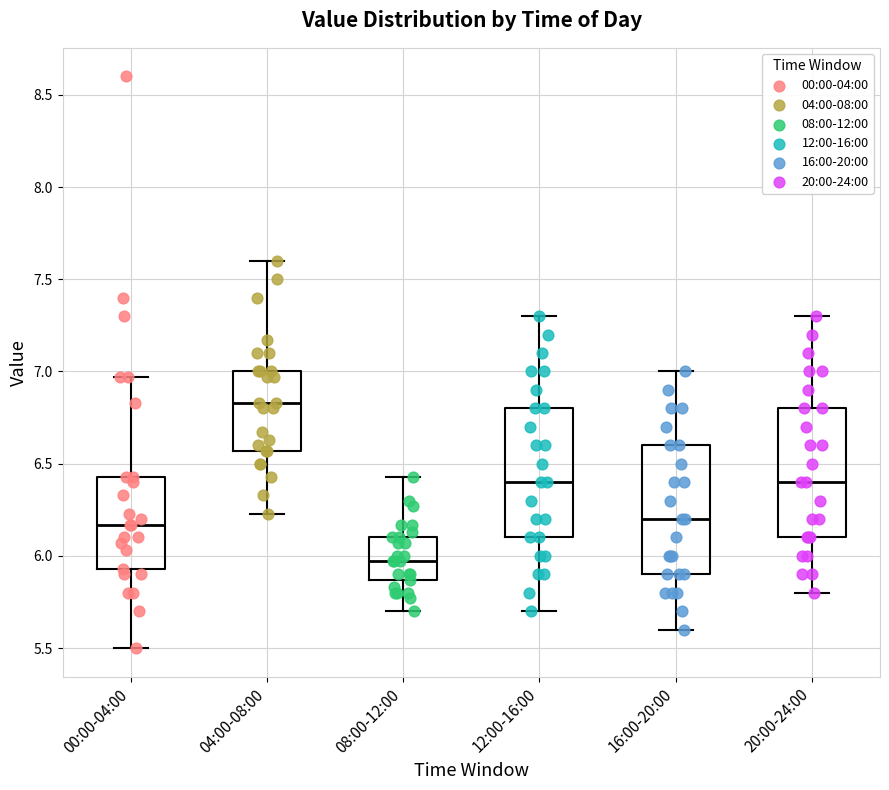

Reading left to right, transcribe this box plot: for each box, give where its median line is, the range the box spans, and where its two whiskers end, as read against the y-axis. The values are not printed on the chart, so give them approximately, as read against the axis.

00:00-04:00: median 6.15, box 5.95 to 6.45, whiskers 5.50 to 6.95
04:00-08:00: median 6.85, box 6.55 to 7.00, whiskers 6.25 to 7.60
08:00-12:00: median 5.95, box 5.85 to 6.10, whiskers 5.70 to 6.45
12:00-16:00: median 6.40, box 6.10 to 6.80, whiskers 5.70 to 7.30
16:00-20:00: median 6.20, box 5.90 to 6.60, whiskers 5.60 to 7.00
20:00-24:00: median 6.40, box 6.10 to 6.80, whiskers 5.80 to 7.30